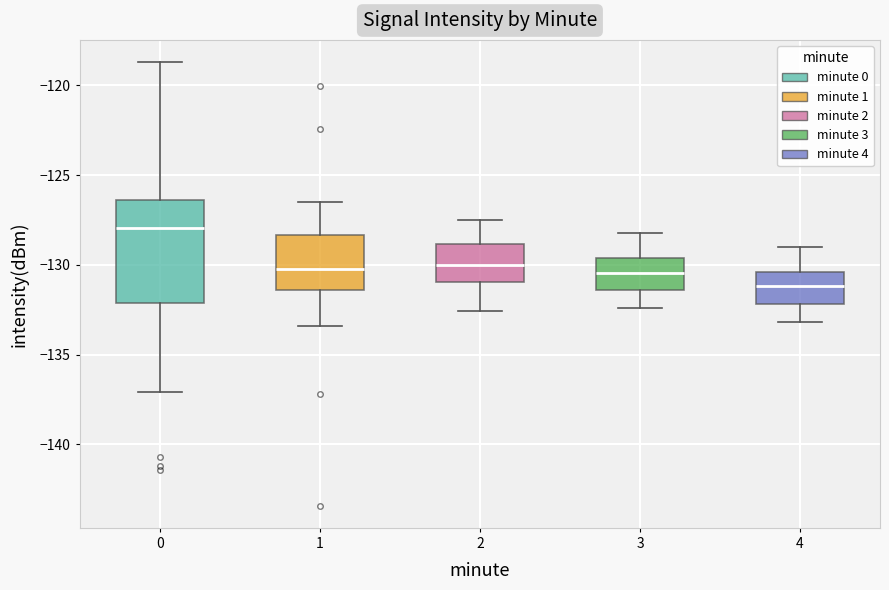

Which box is the tallest, from its lower edge to its upper edge?

0